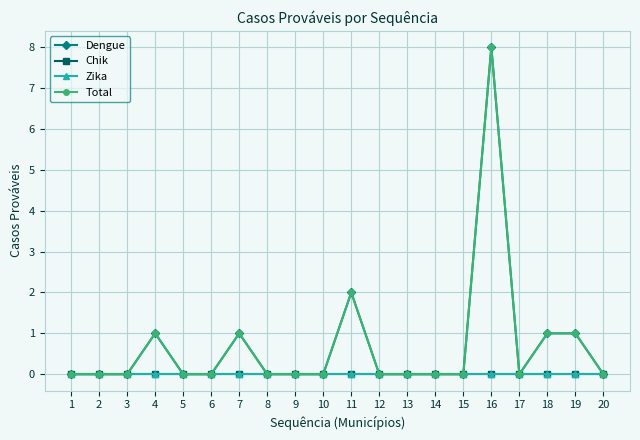

At how many categories does at least one series exceed 5?

1